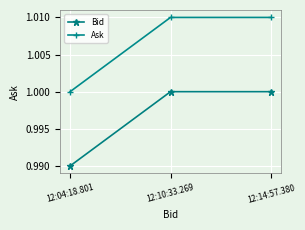

Is it true that Bid equals 1.0 at 12:14:57.380?

True